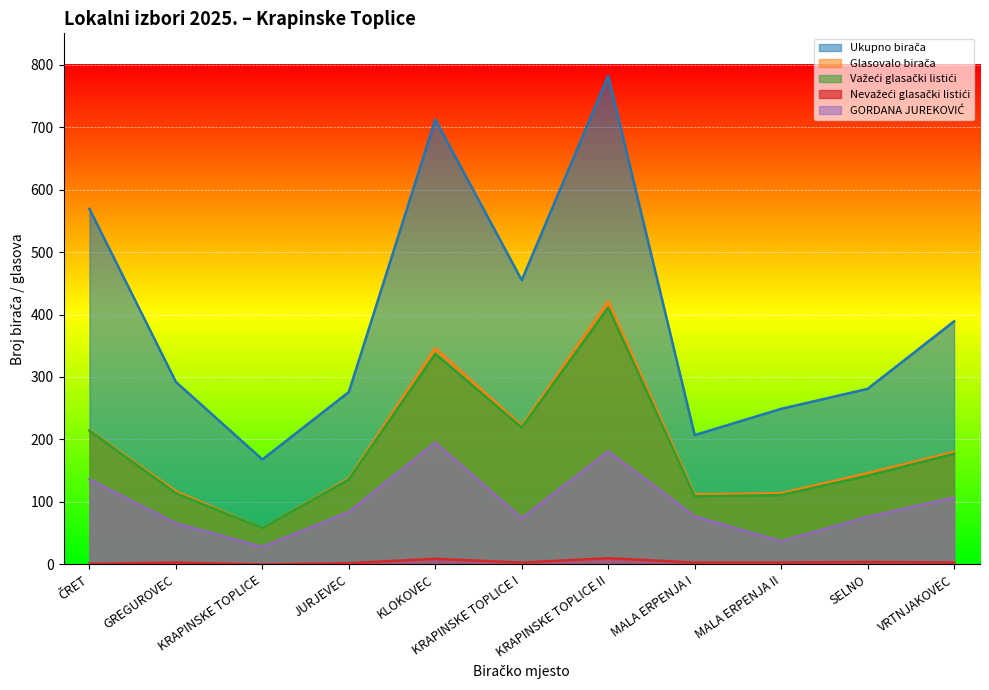

At which label is Nevažeći glasački listići closest to 5?

SELNO